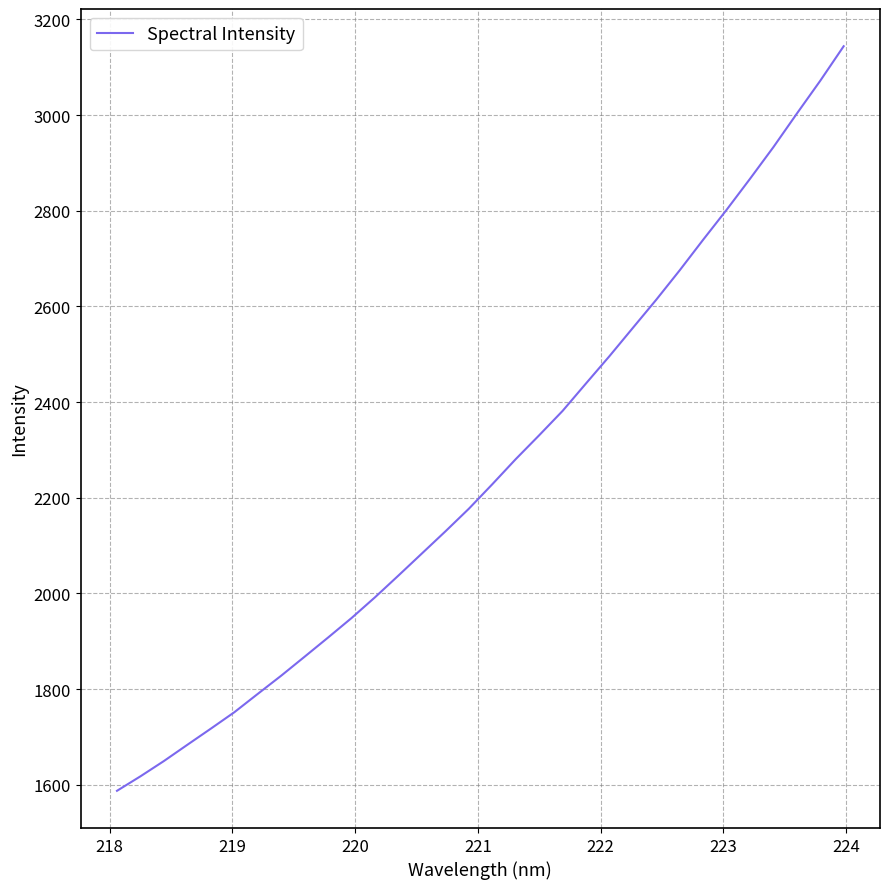

What is the difference between the maximum and minimum values?

1556.4